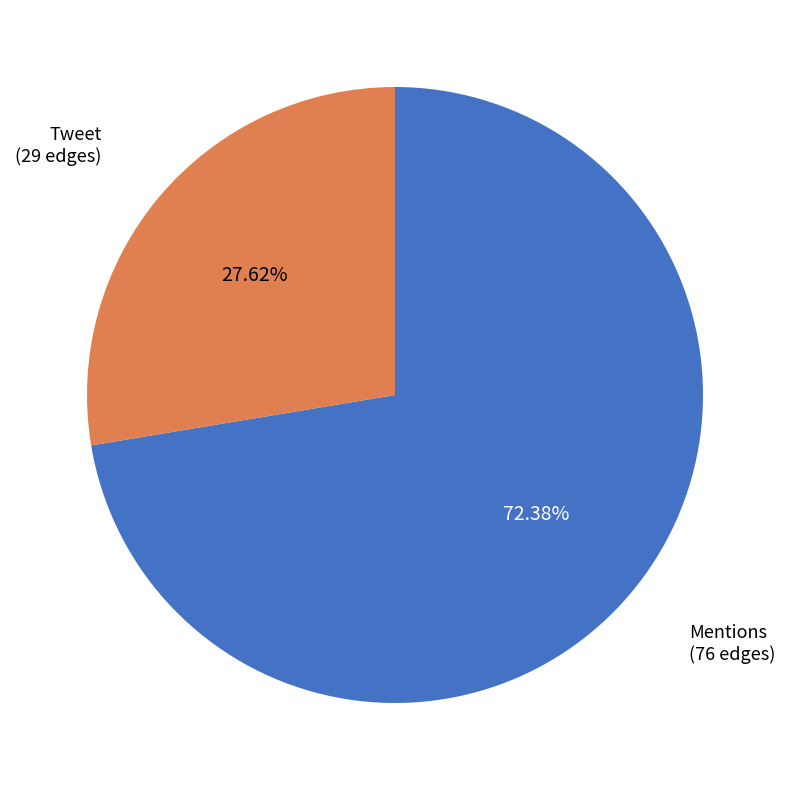

To the nearest percent, what is the difference between the Mentions and Tweet slice percentages?

45%